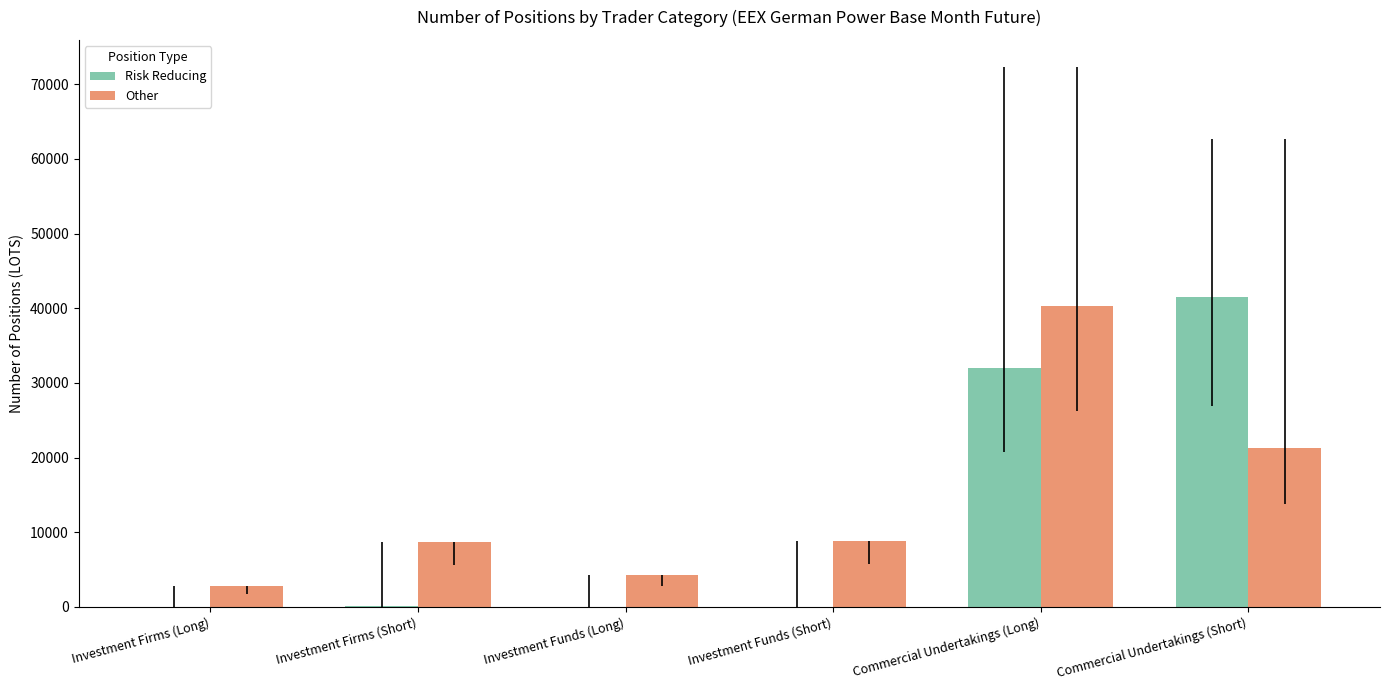

Does the chart contain stacked bars?

No